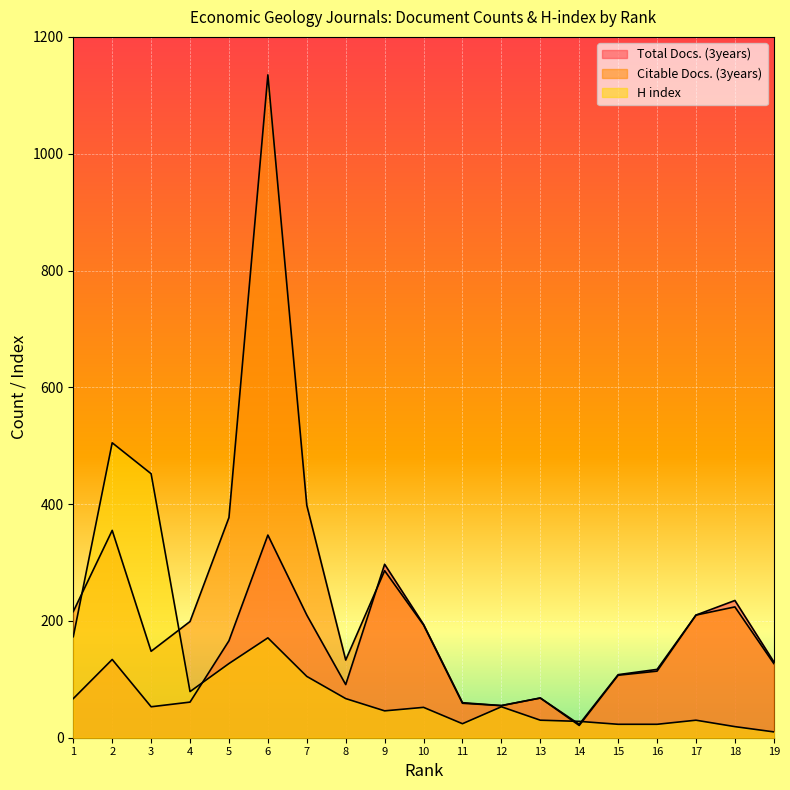

Which series has the largest range (max minus min)?

Citable Docs. (3years)